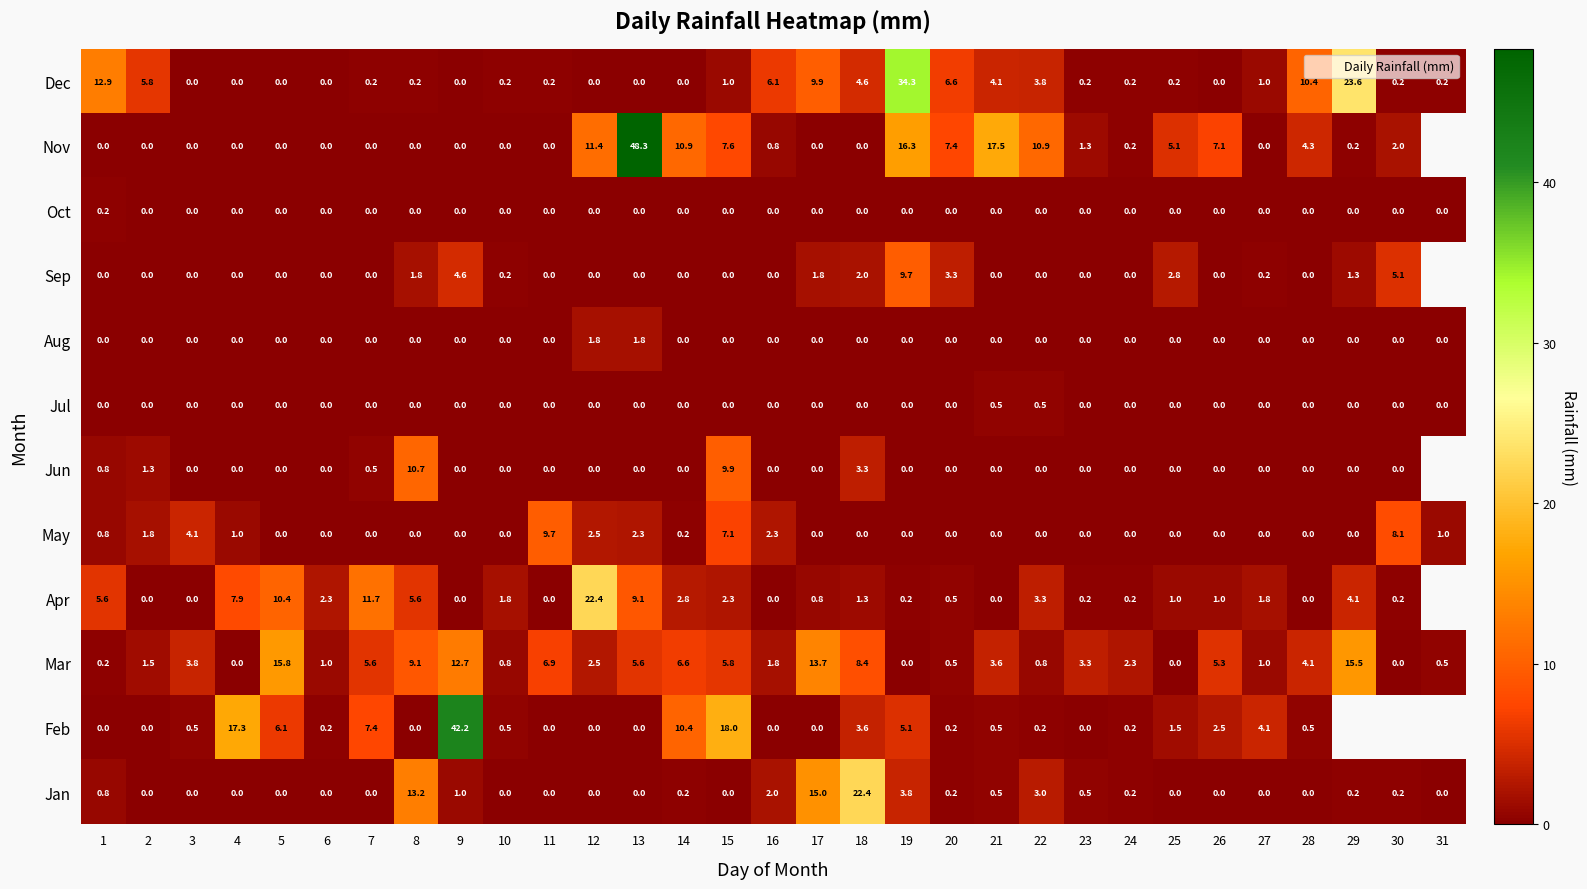

What is the maximum value for May?

9.7